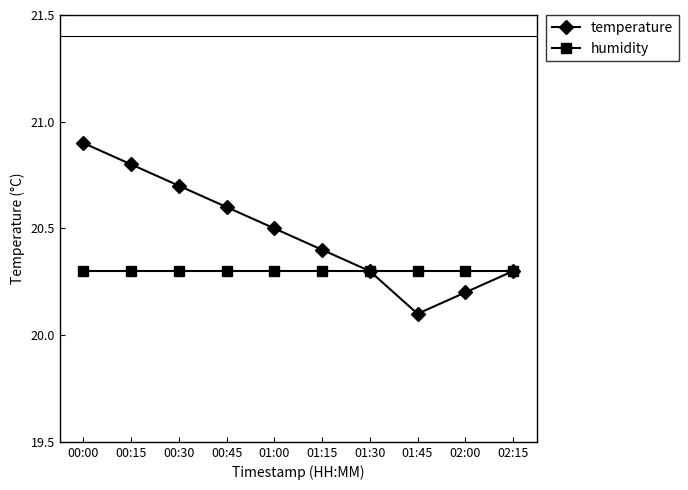

Is it true that temperature equals 20.2 at 02:00?

True